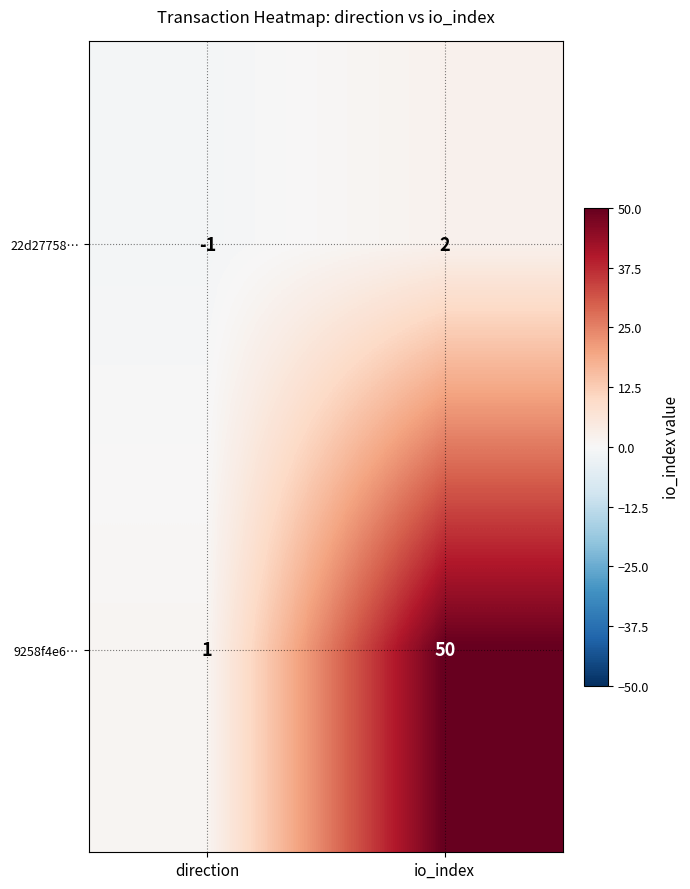

Which series has the widest spread of values?

9258f4e6…